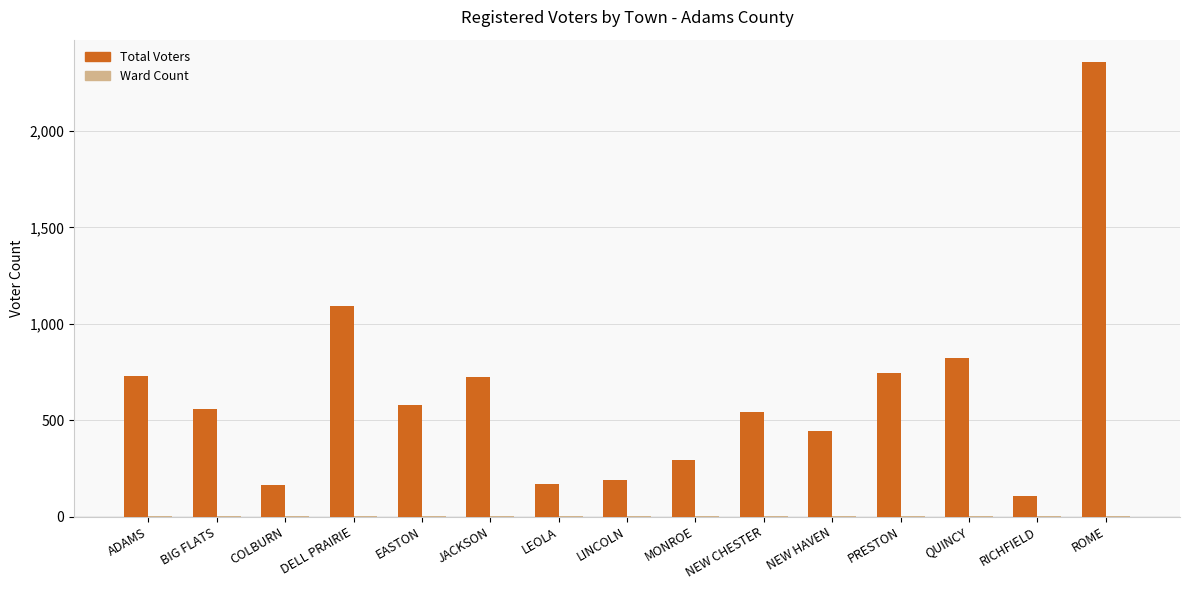

At which label is Total Voters closest to 1230?

DELL PRAIRIE